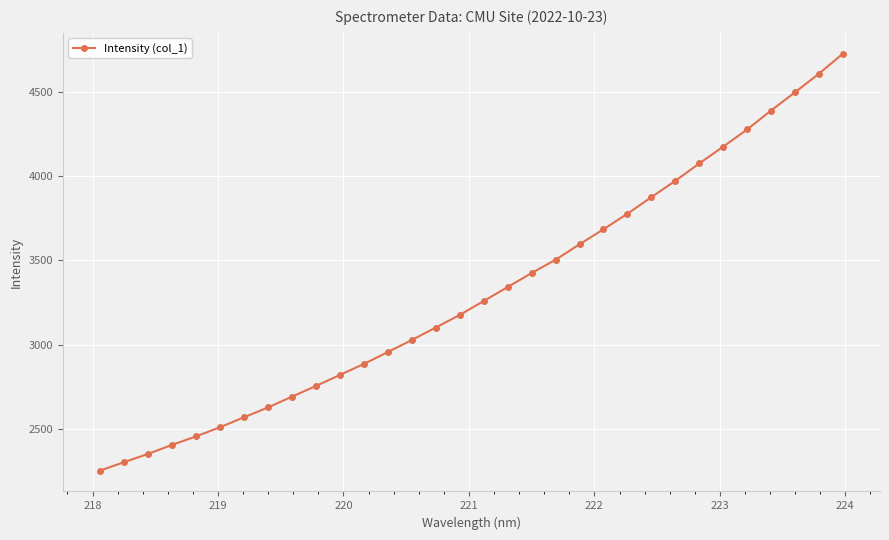

What is the difference between the maximum and minimum values?

2472.3